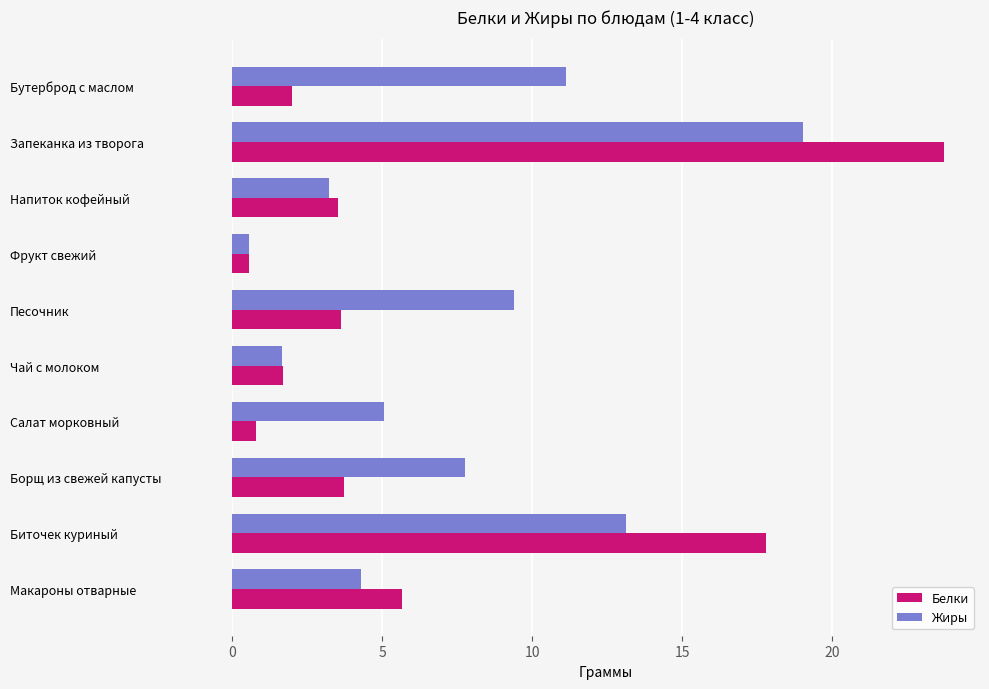

What is the minimum value shown in the chart?

0.6